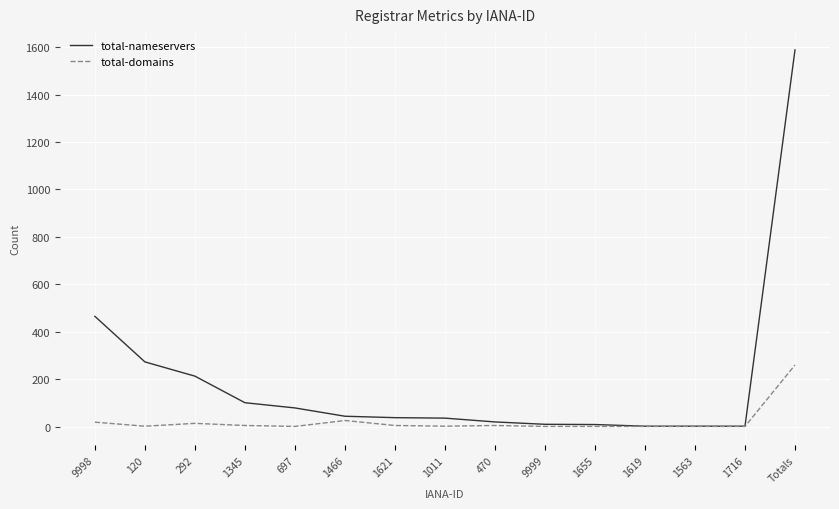

What are all the series names shown in the legend?

total-nameservers, total-domains